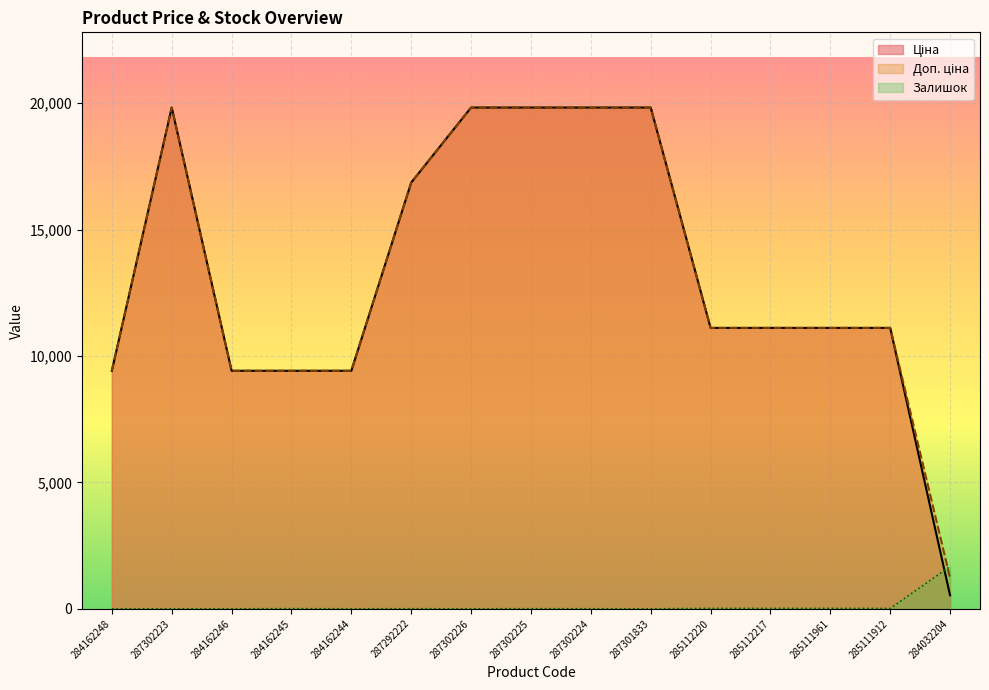

What is the spread (max minus min) of values at 287302226?

19830.1